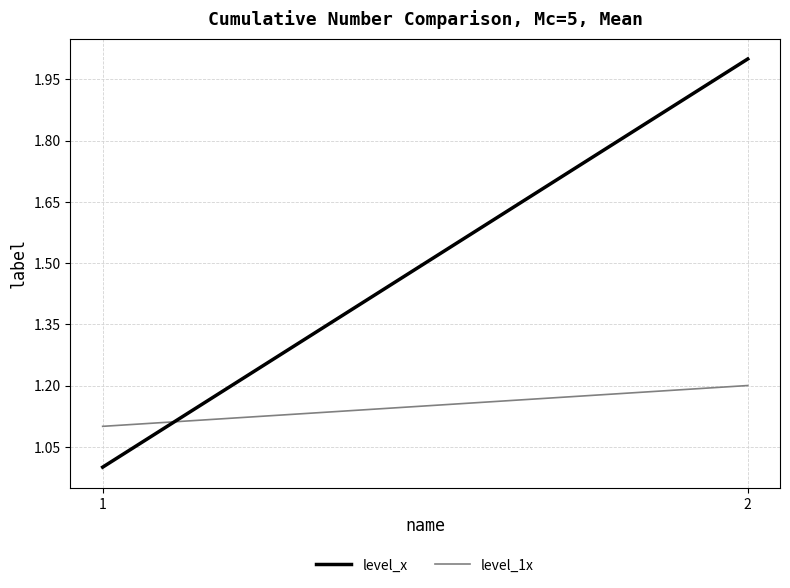

The value of level_x at 0 is 1.3. True or false?

False